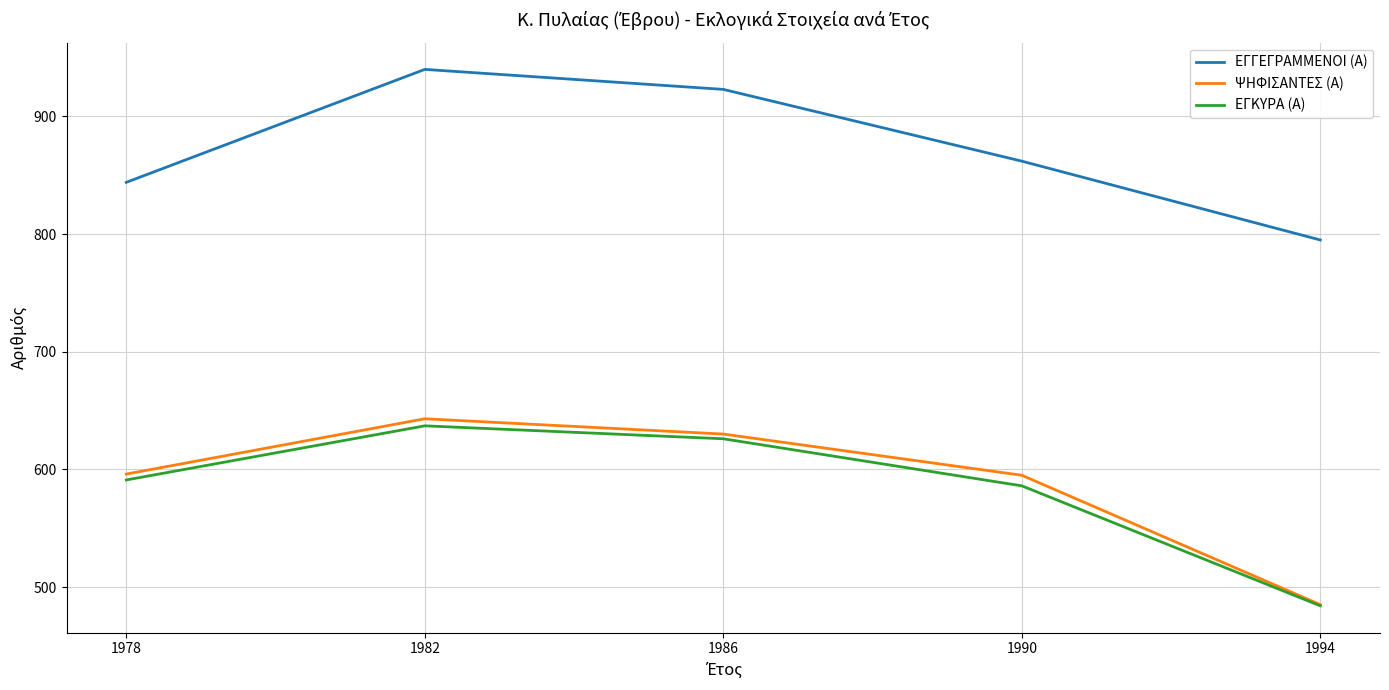

The ΕΓΓΕΓΡΑΜΜΕΝΟΙ (Α) series shows 1577 at 1986. True or false?

False